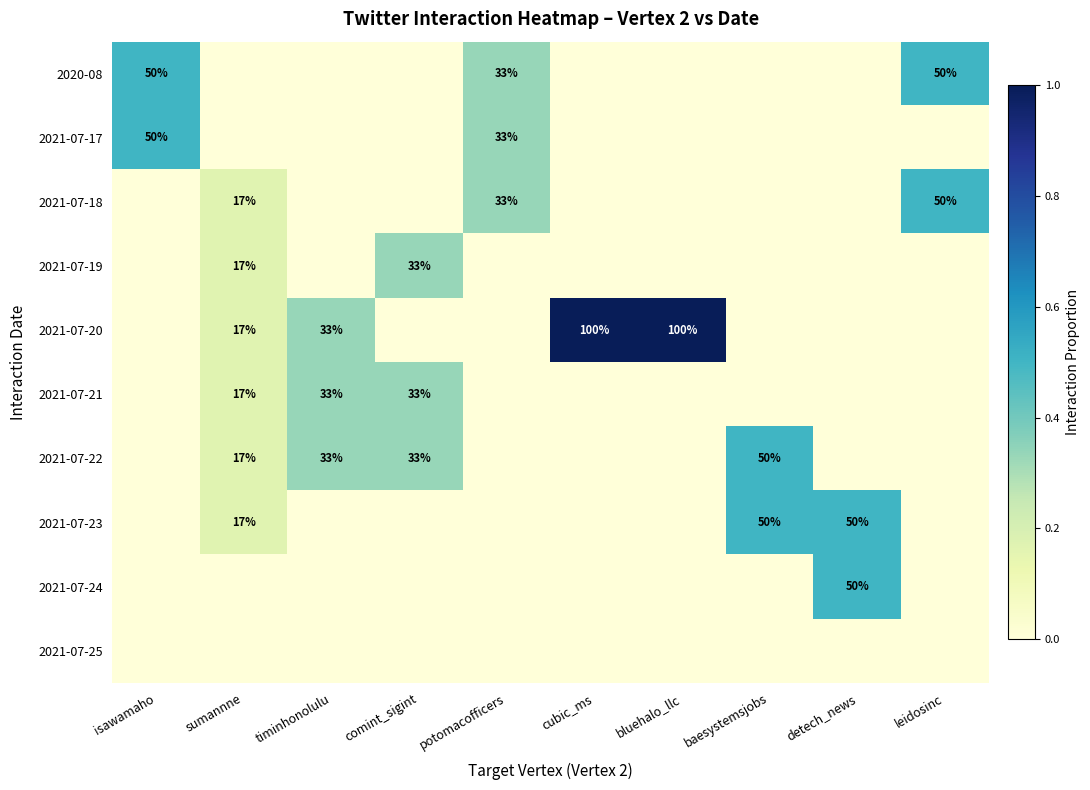

The value of 2021-07-22 at baesystemsjobs is 50. True or false?

True